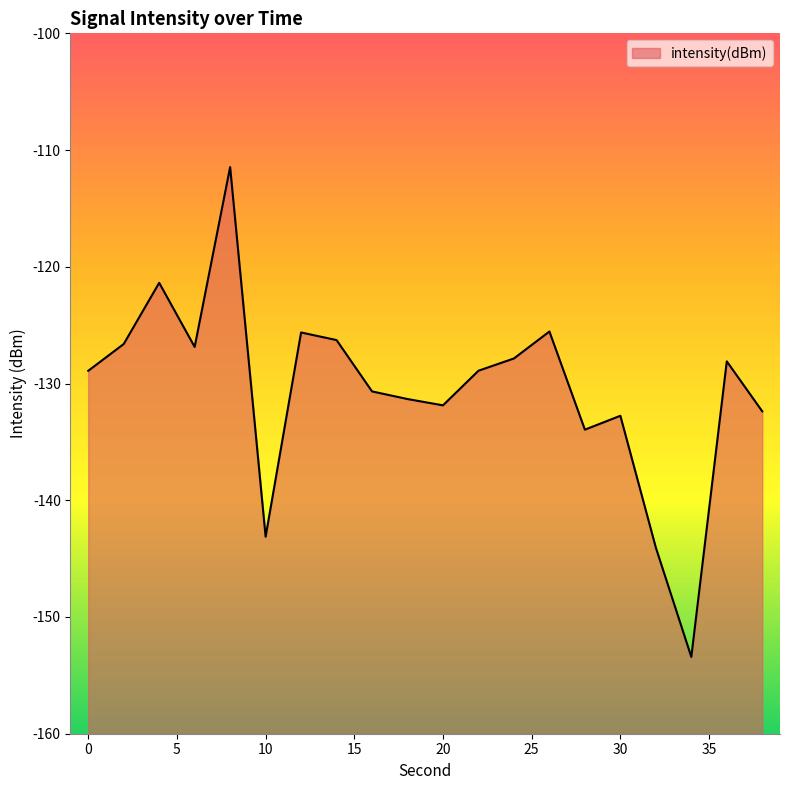

What value does the data have at 20?

-131.9